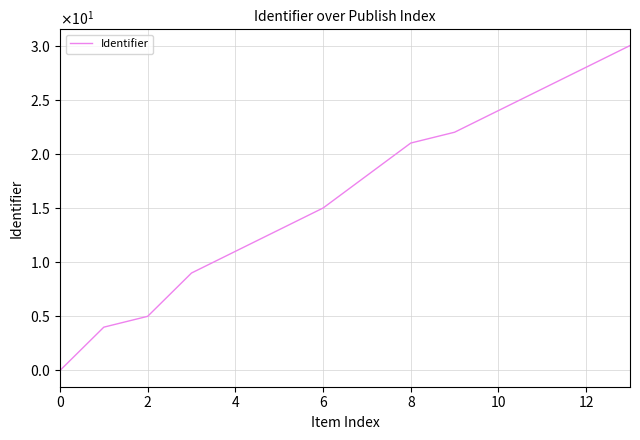

Does the chart have visible grid lines?

Yes